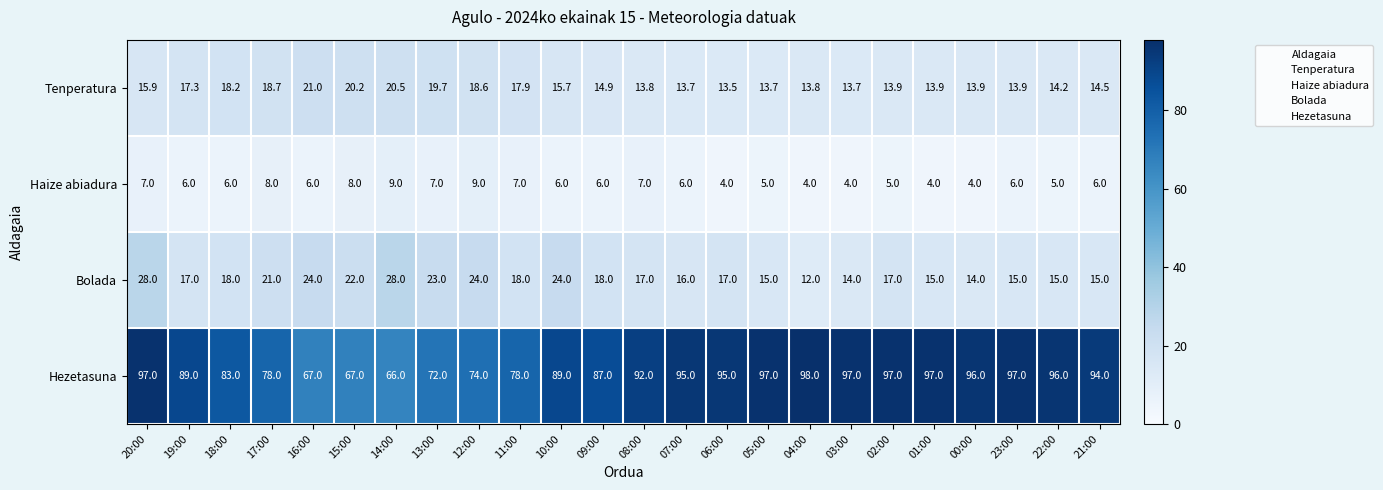

List the series in order of their peak value, lowest first.

Haize abiadura, Tenperatura, Bolada, Hezetasuna